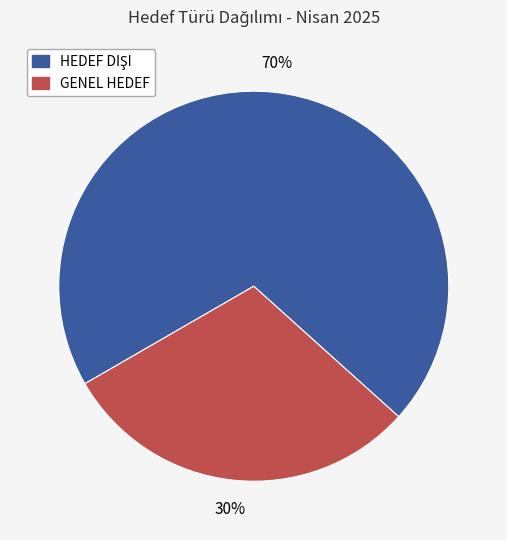

The GENEL HEDEF slice represents 16% of the pie. True or false?

False